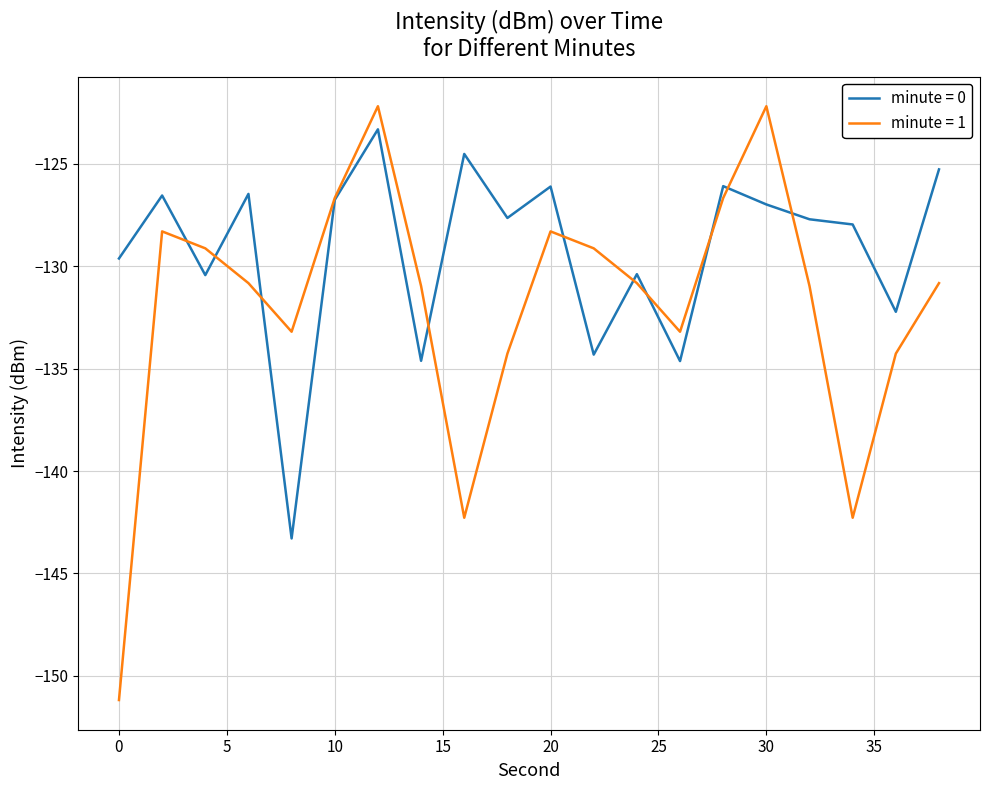

What is the sum of all minute = 0 values?

-2585.0